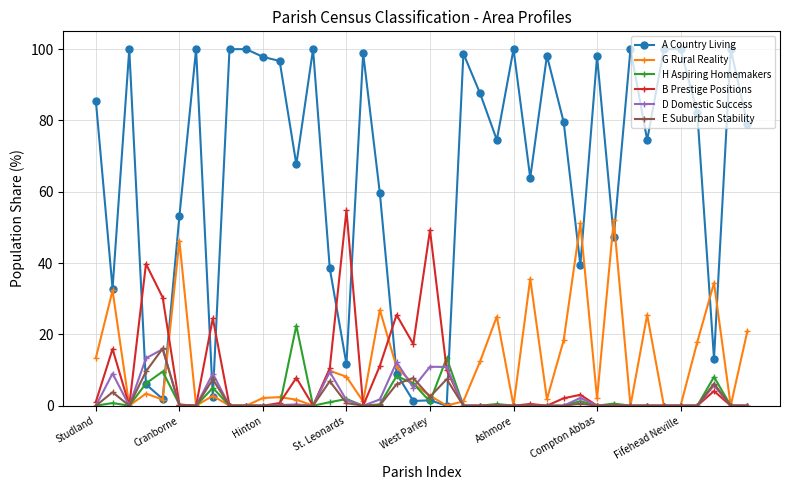

At how many categories does at least one series exceed 84?

18